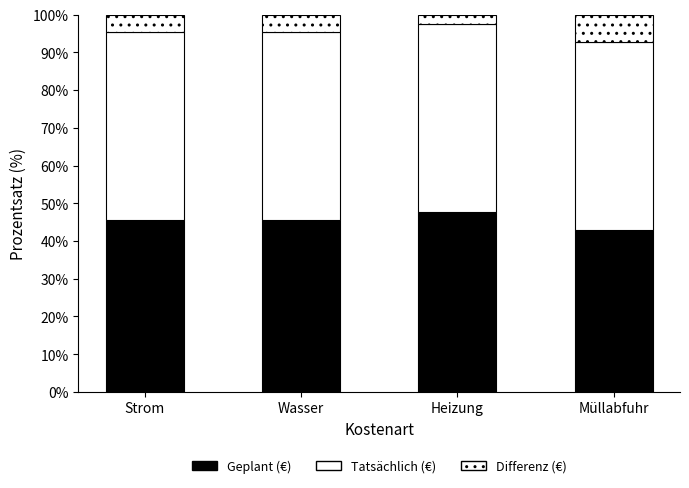

Does the chart contain any negative values?

No